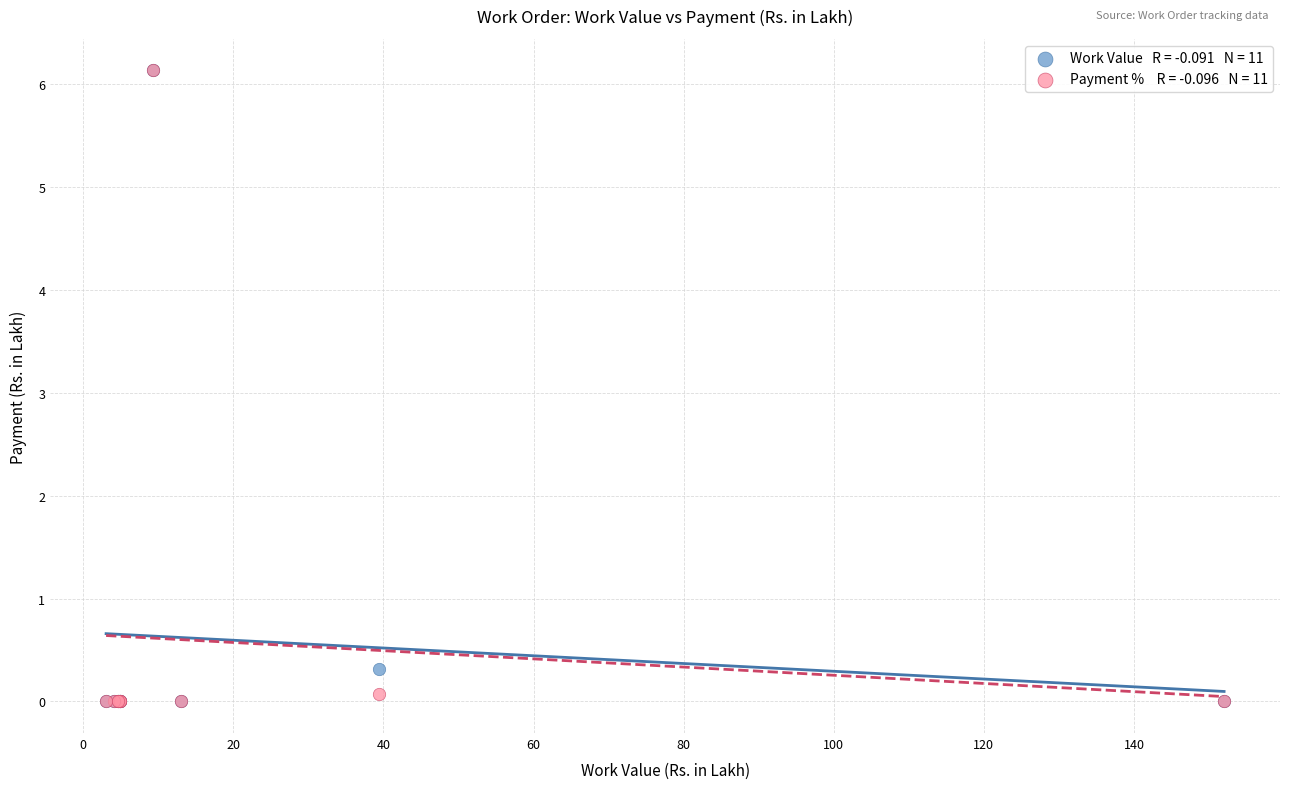

Across all series, what Y value is closest to 3?

0.3